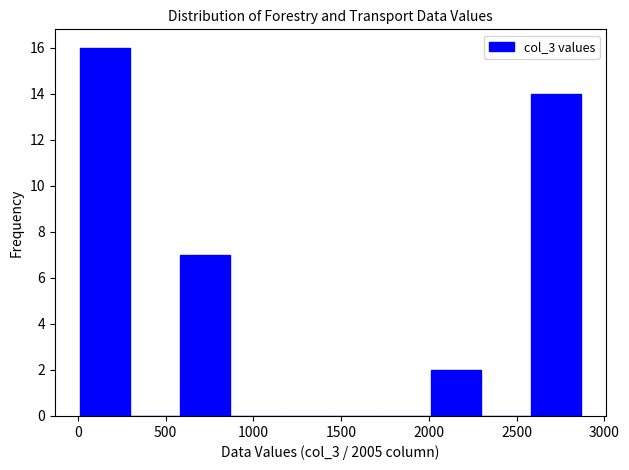

What is the height of the bar covering 2600 to 2850 on the x-axis? Neither the bar edges nor the heights are printed on the chart, so give them approximately, as read against the axes.

14